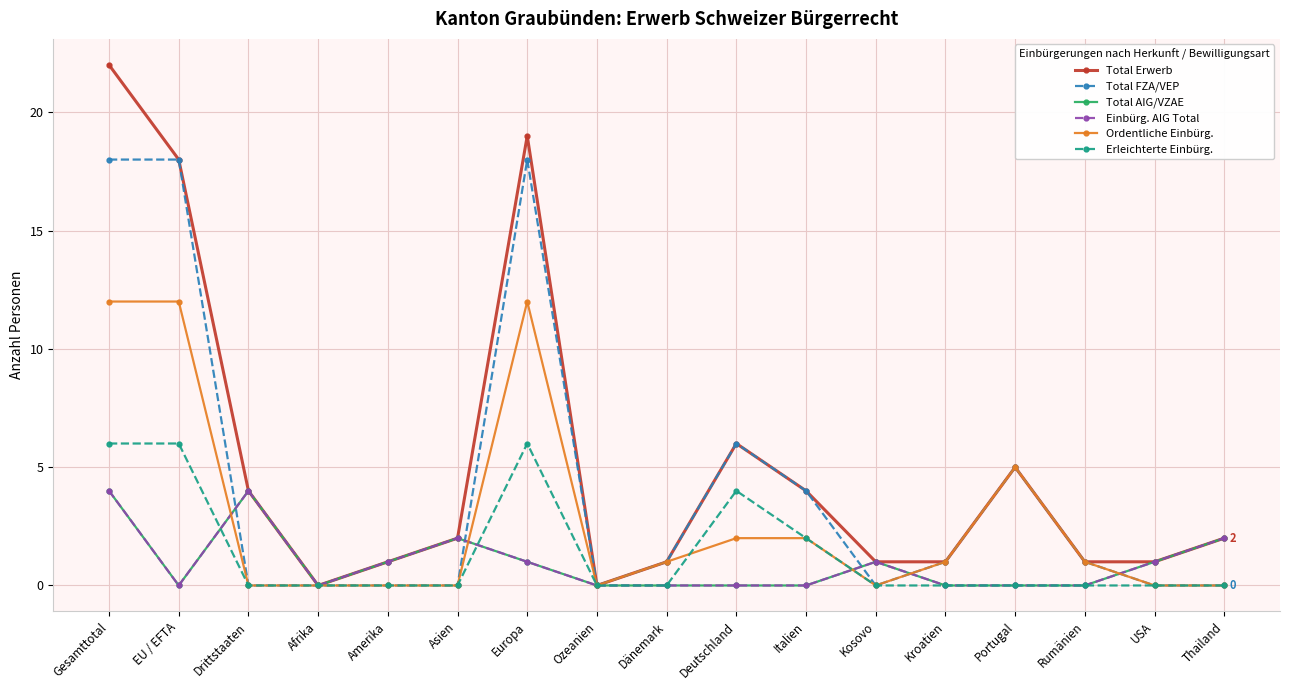

What position from the right is Deutschland?

8